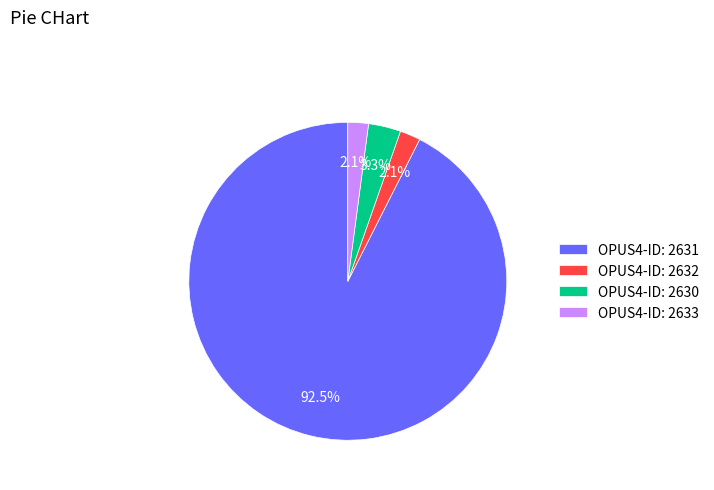

How many slices are in this pie chart?

4